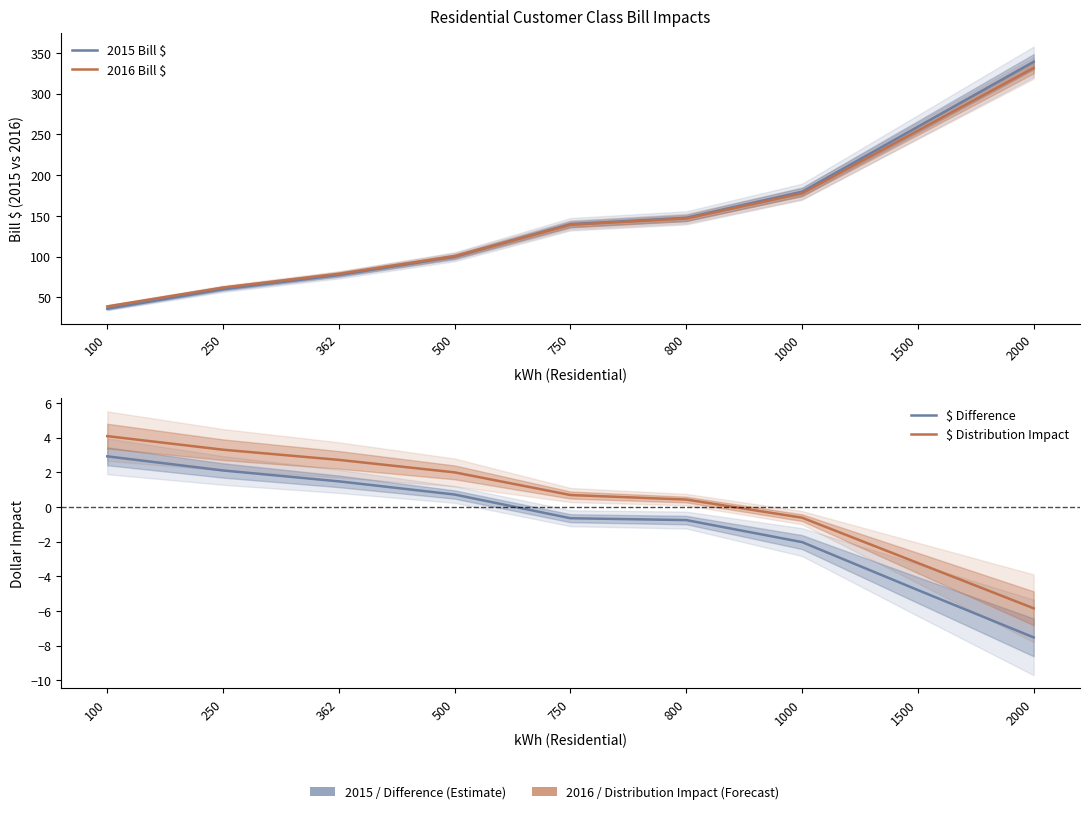

At which label does 2016 Bill $ first exceed 138?

750